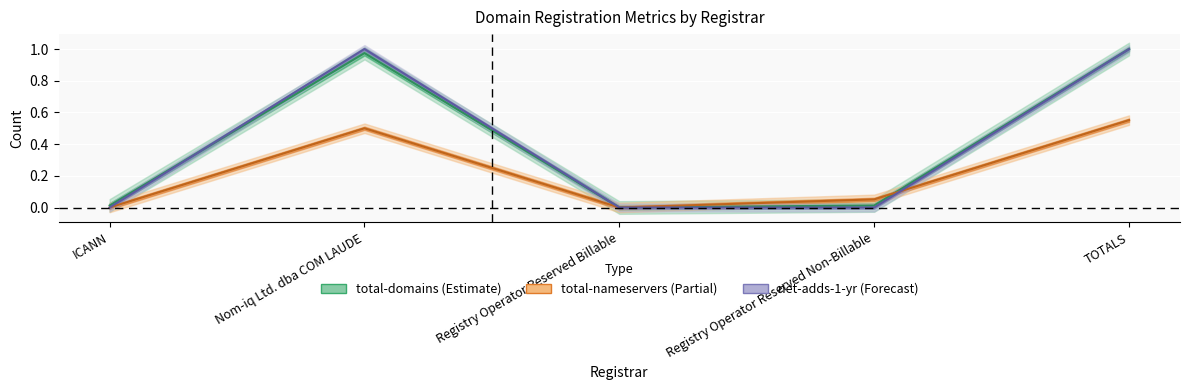

After their last crossing, which series has the higher values: total-nameservers or net-adds-1-yr?

net-adds-1-yr